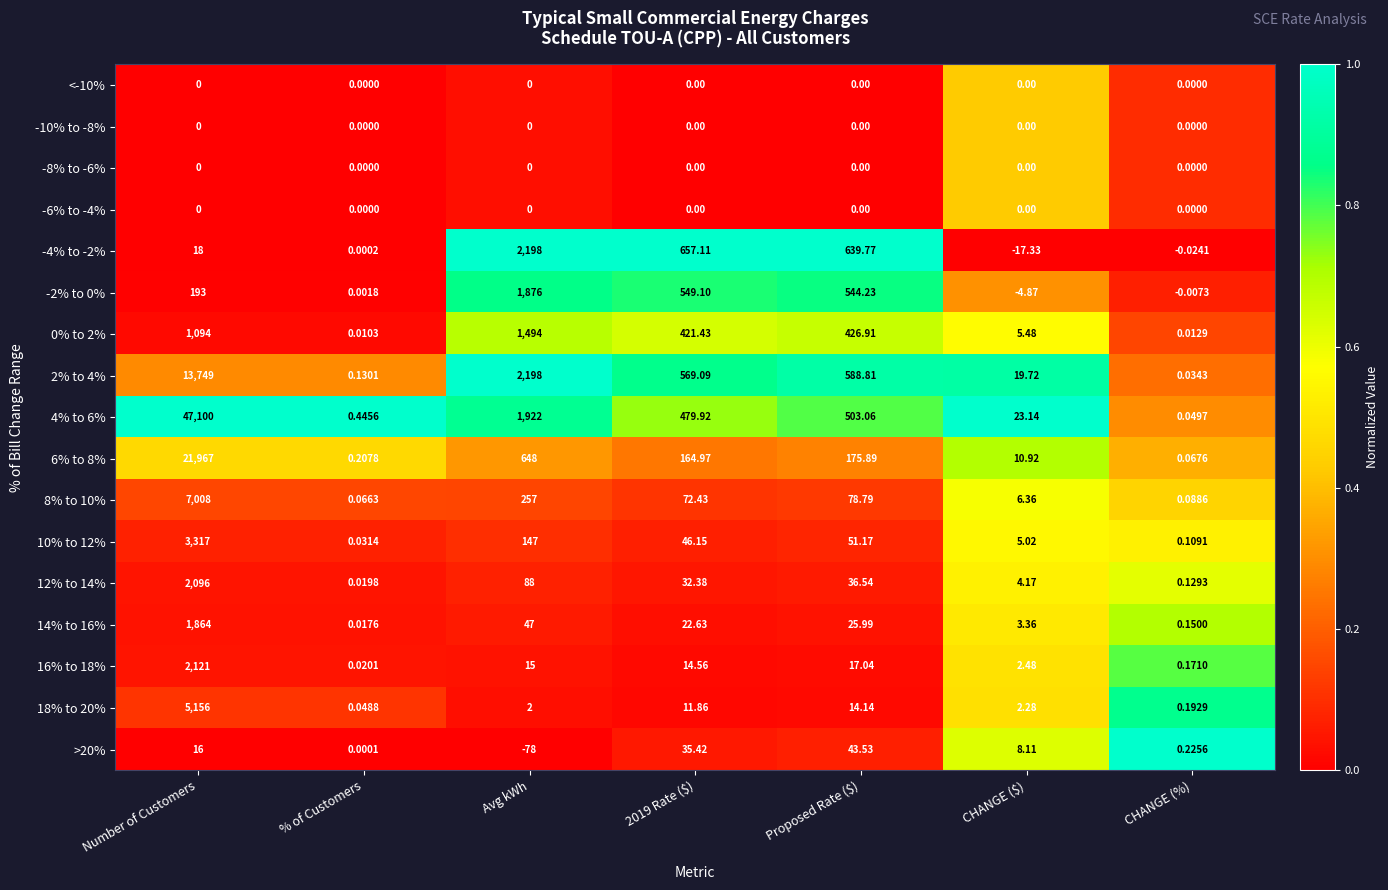

At which category is the sum across all series the highest?

Number of Customers